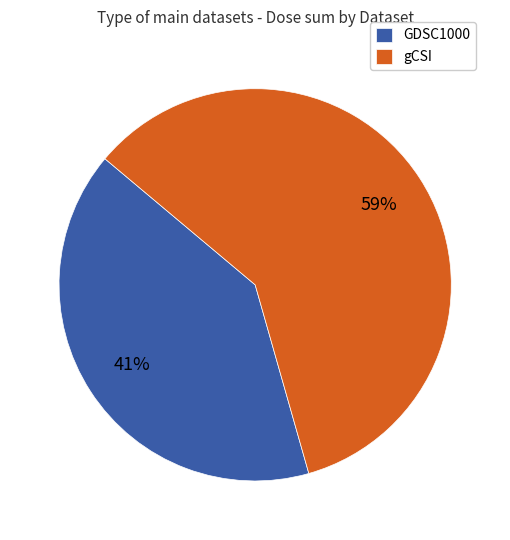

Count the number of slices in the pie.

2